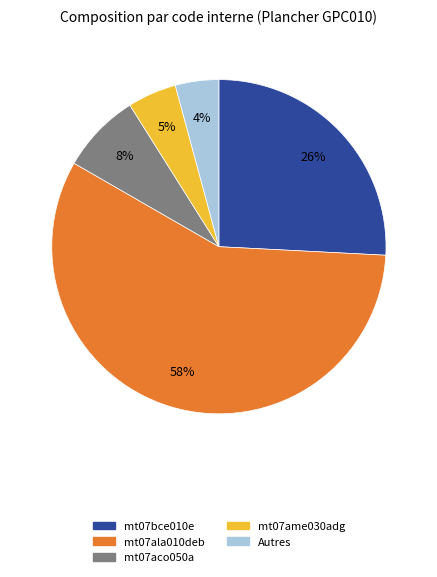

Does any single category account for the majority?

Yes